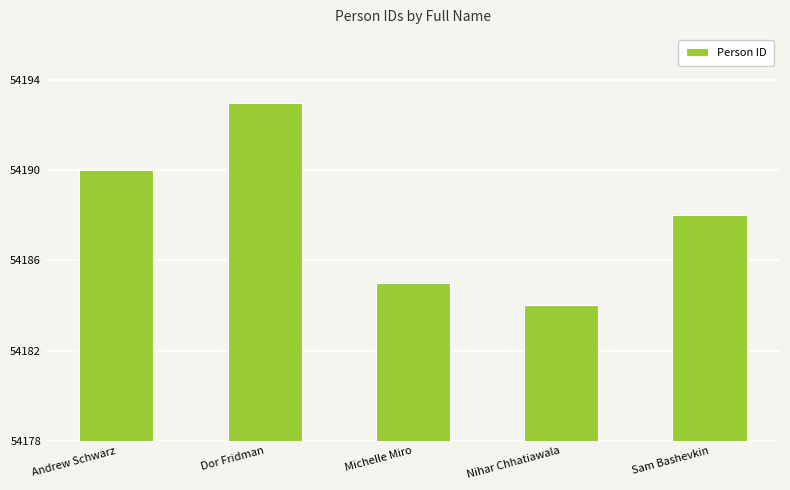

Are the bars horizontal?

No